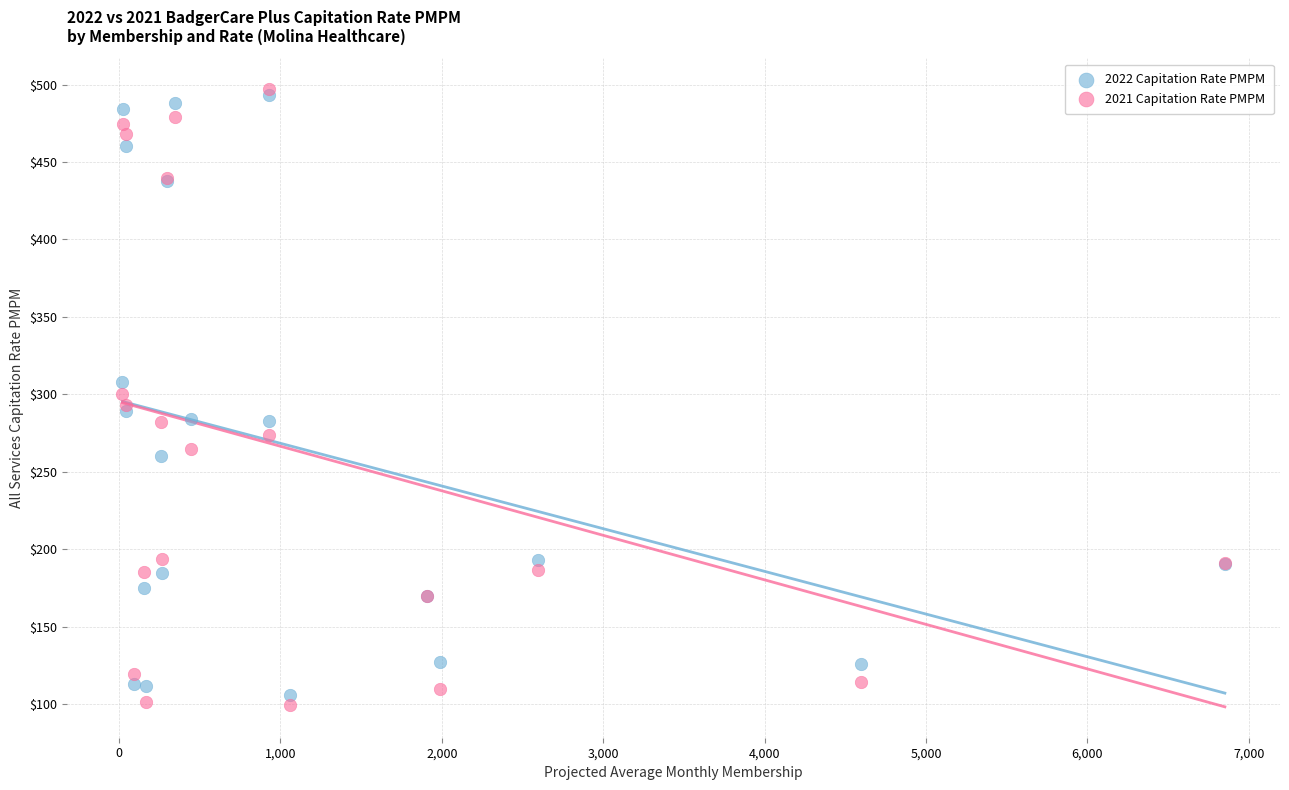

What are all the series names shown in the legend?

2022 Capitation Rate PMPM, 2021 Capitation Rate PMPM